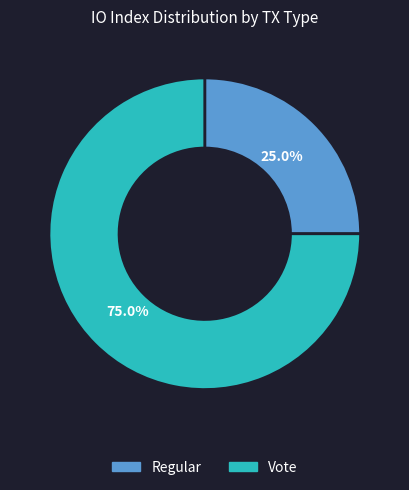

Rank the categories by value from lowest to highest.

Regular, Vote